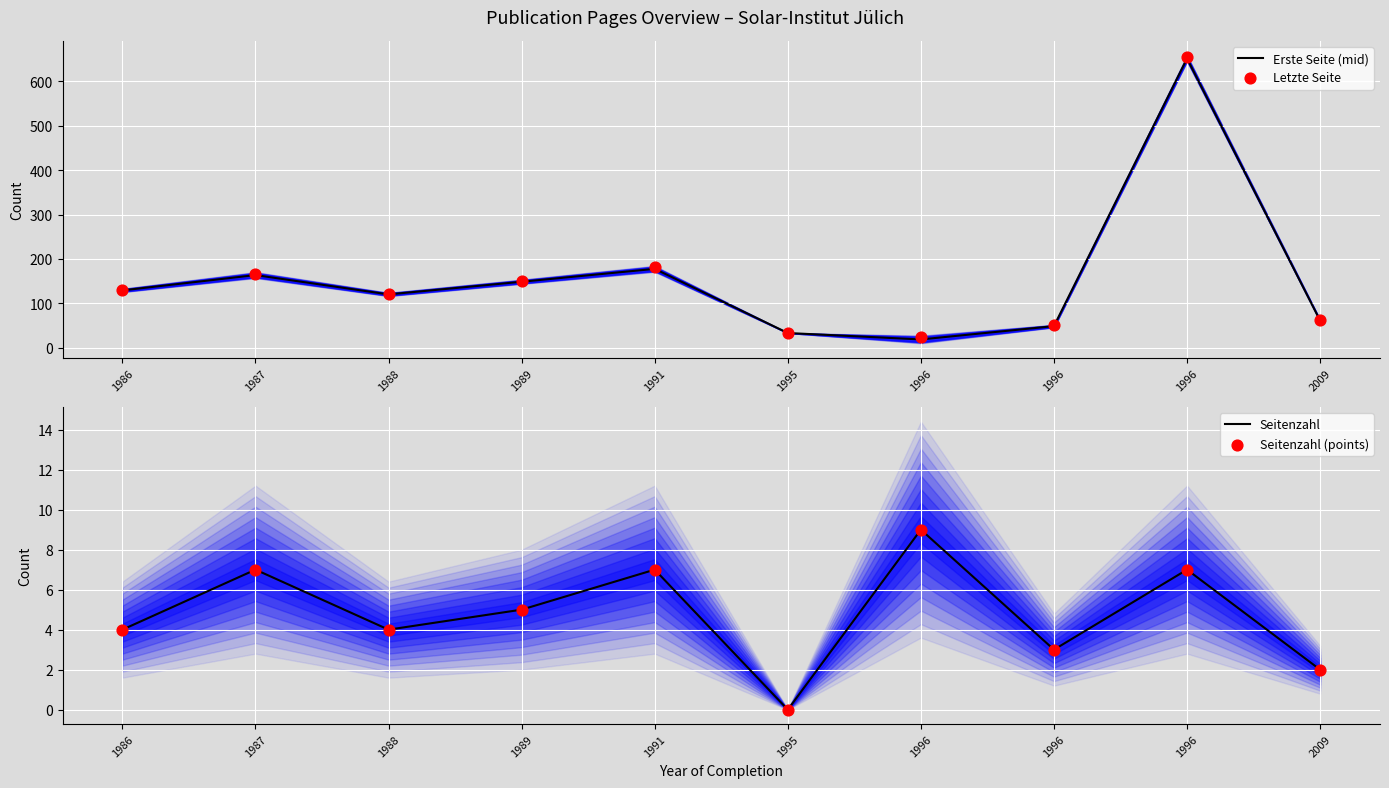

Which series reaches the maximum Y coordinate?

Letzte Seite